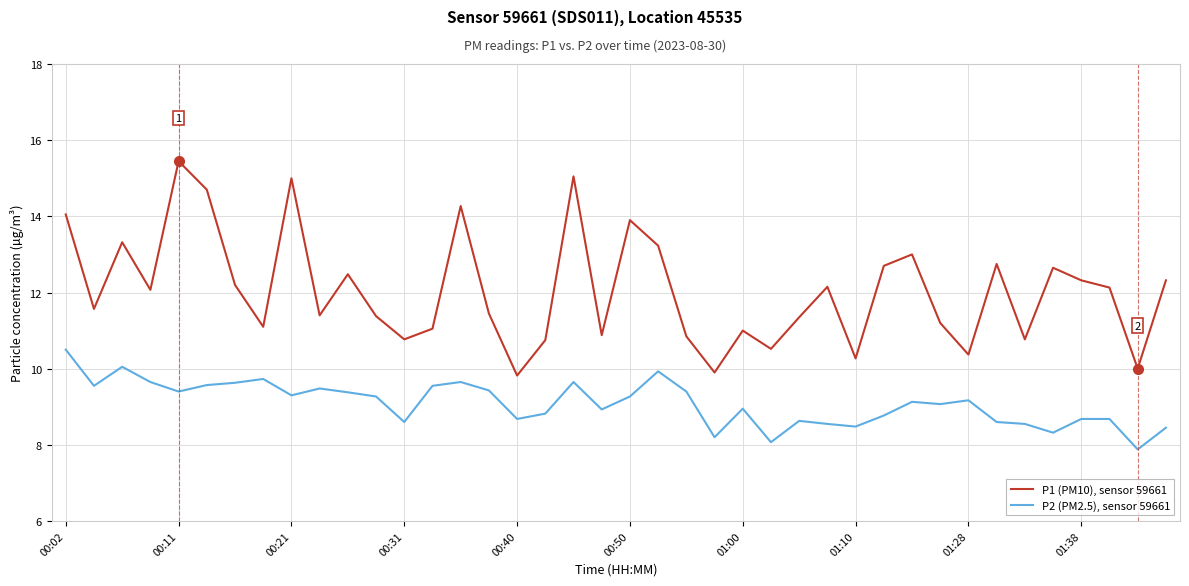

Rank the series by their average value, from lowest to highest.

P2 (PM2.5), sensor 59661, P1 (PM10), sensor 59661